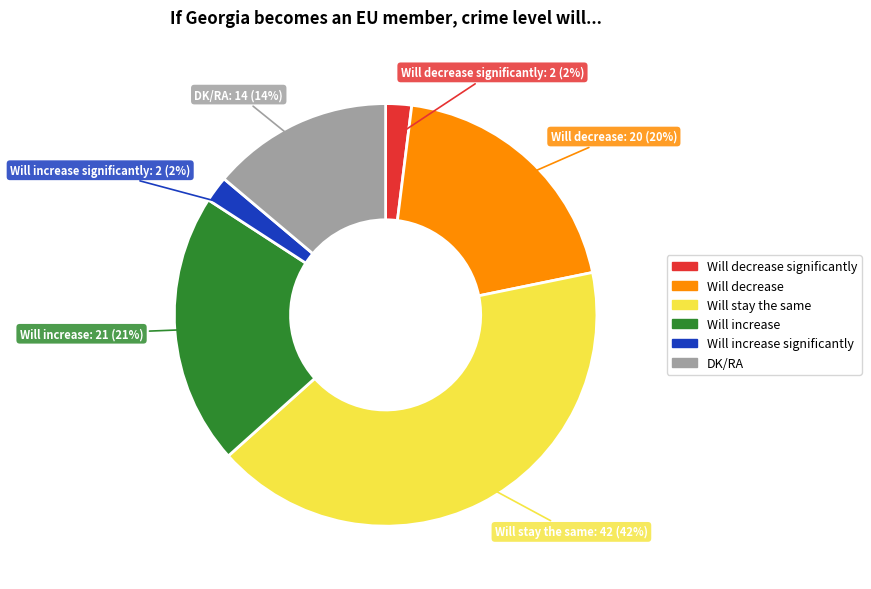

How many slices are in this pie chart?

6